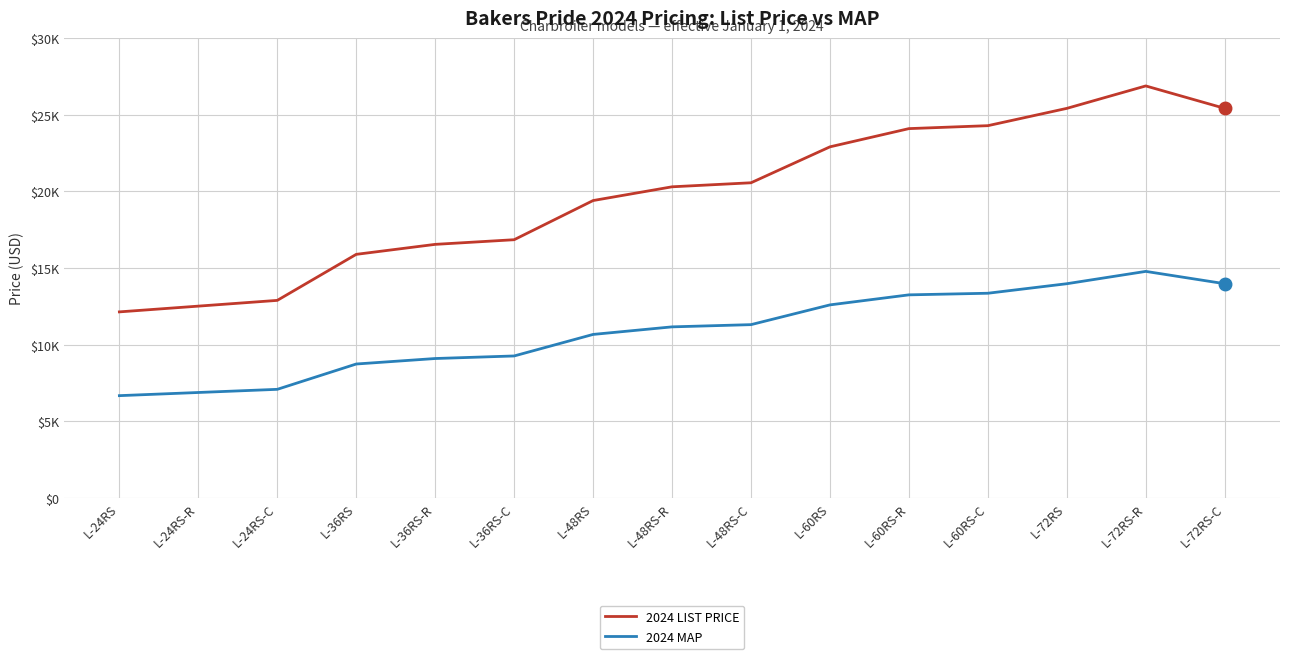

Does the chart have visible grid lines?

Yes